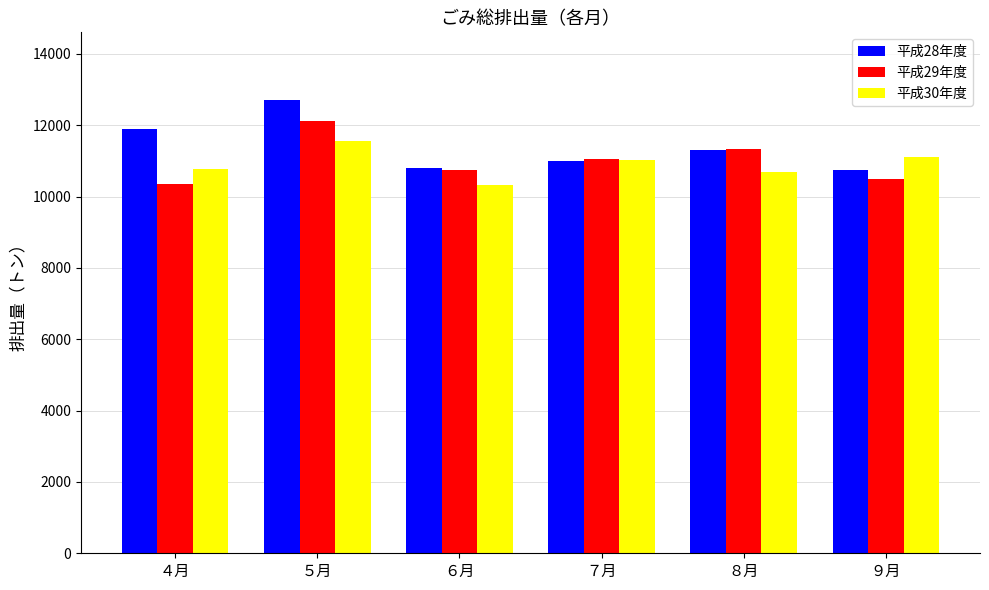

What is the minimum value for 平成28年度?

10741.8